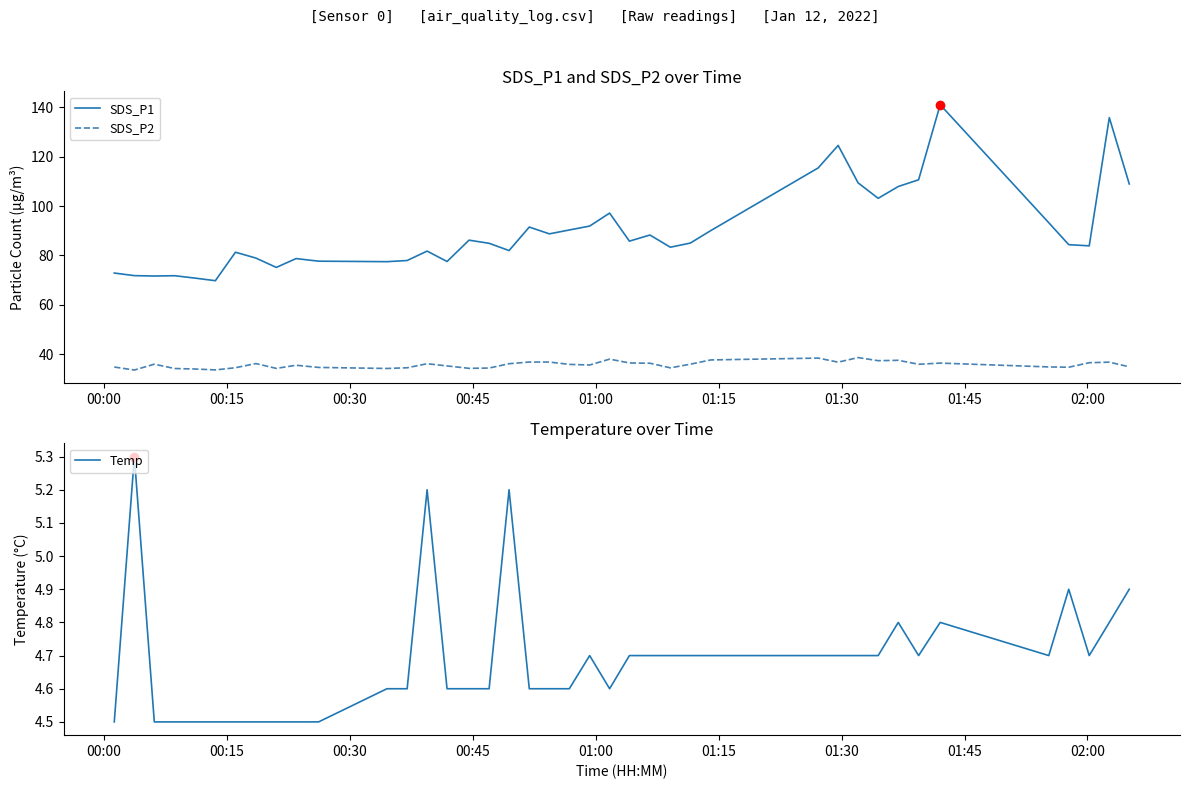

What is the average value of the Temp series?

4.7